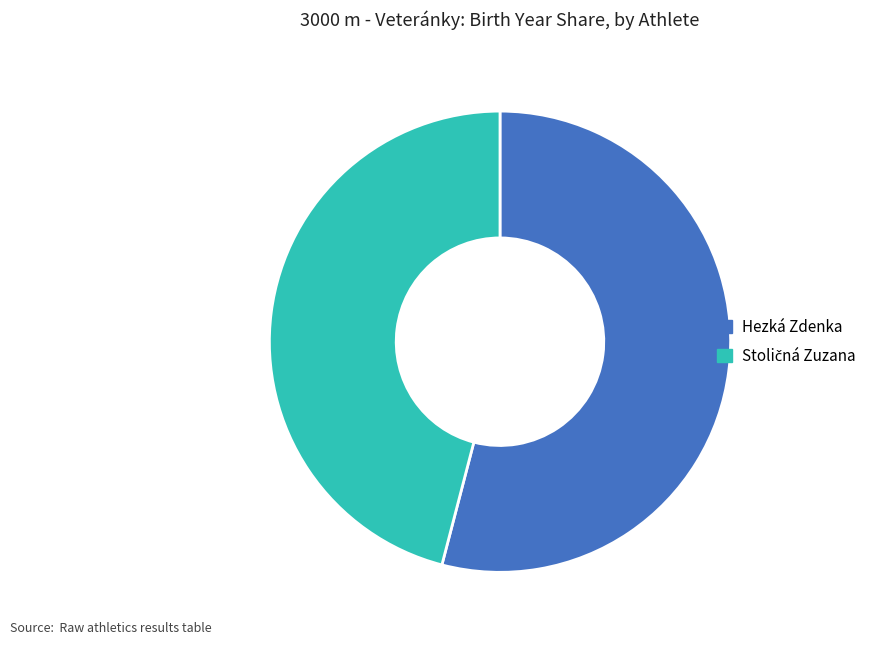

Which category accounts for the majority?

Hezká Zdenka